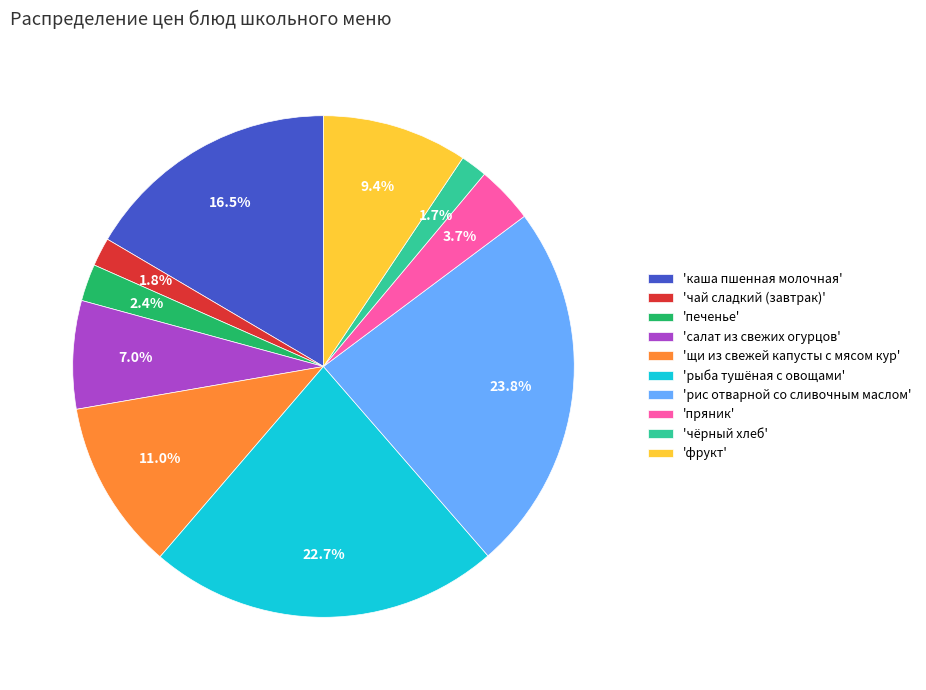

Does any single category account for the majority?

No